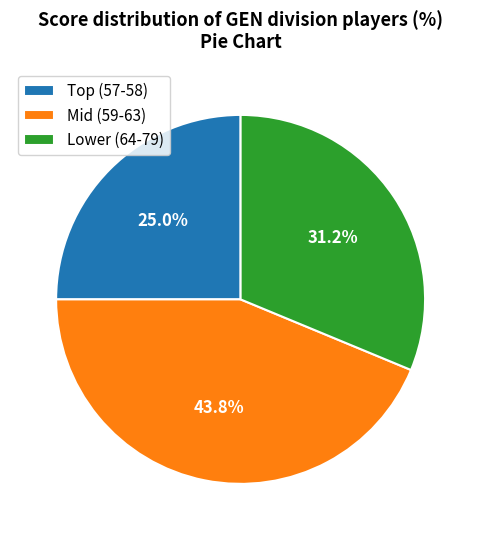

Combined, do Lower (64-79) and Mid (59-63) account for over 50%?

Yes